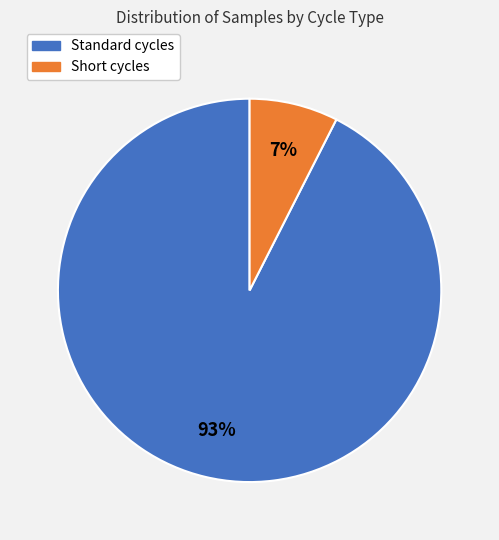

Is there any slice that represents more than half of the pie?

Yes